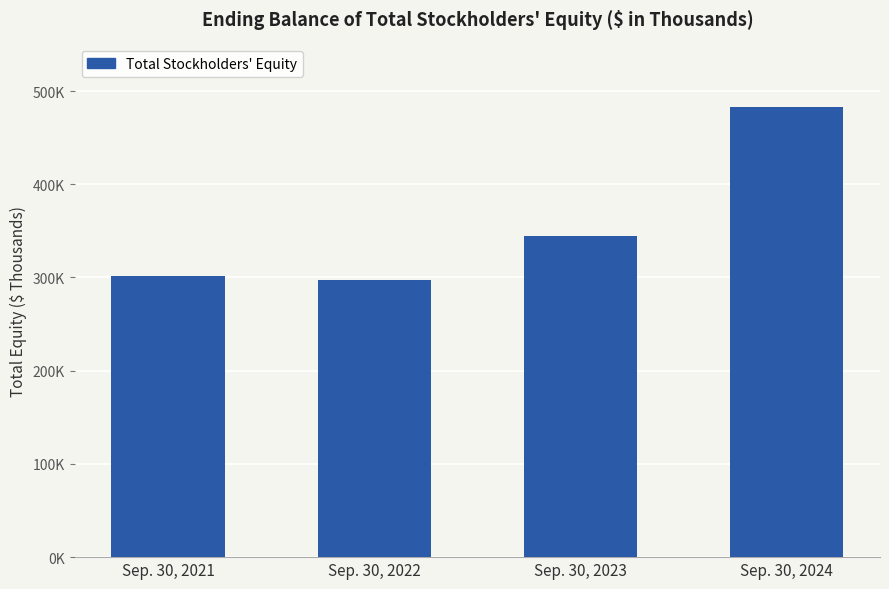

What is the value of the 1st bar from the left?

301223